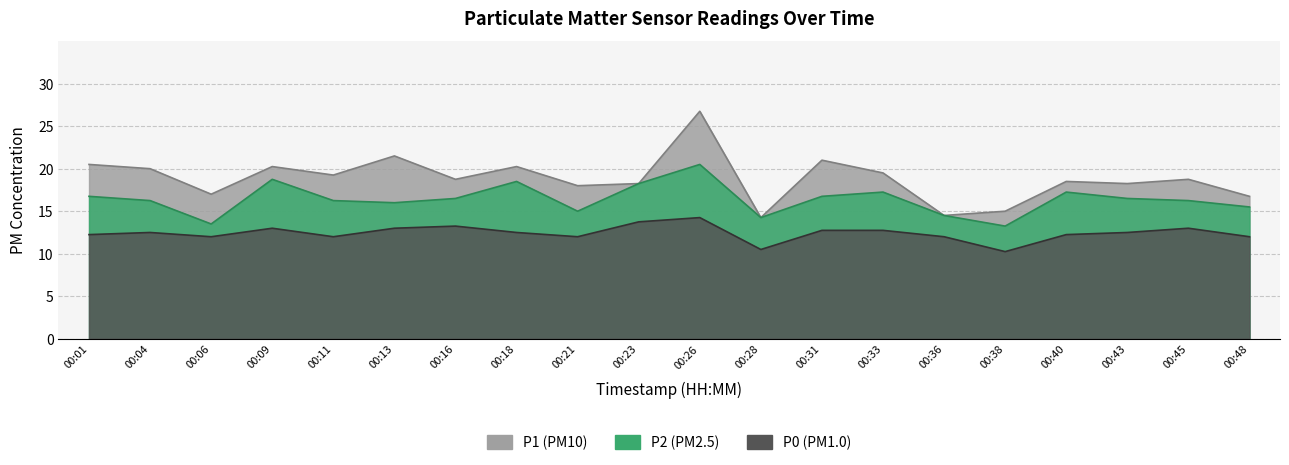

At which category does P0 reach its first local peak?

00:04